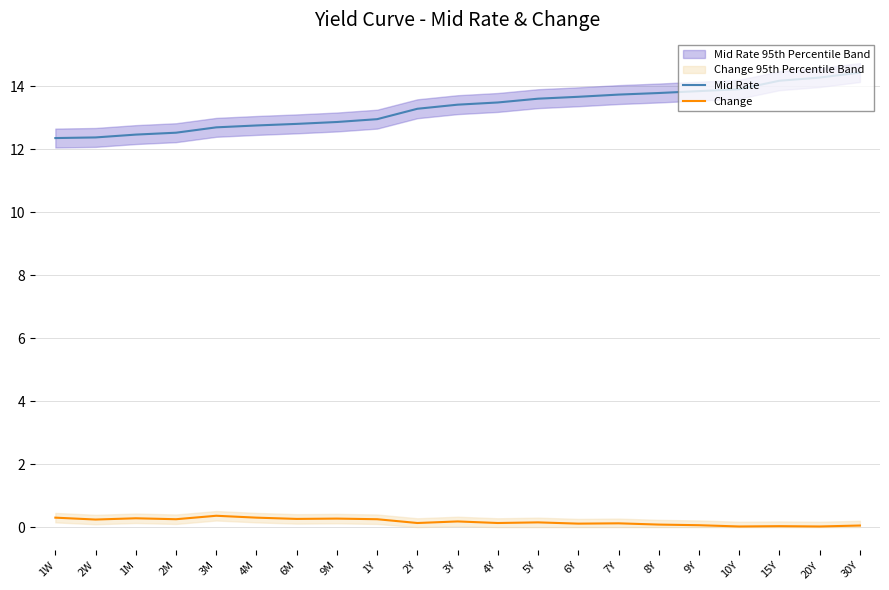

Where is Mid Rate nearest to the value 13?

1Y